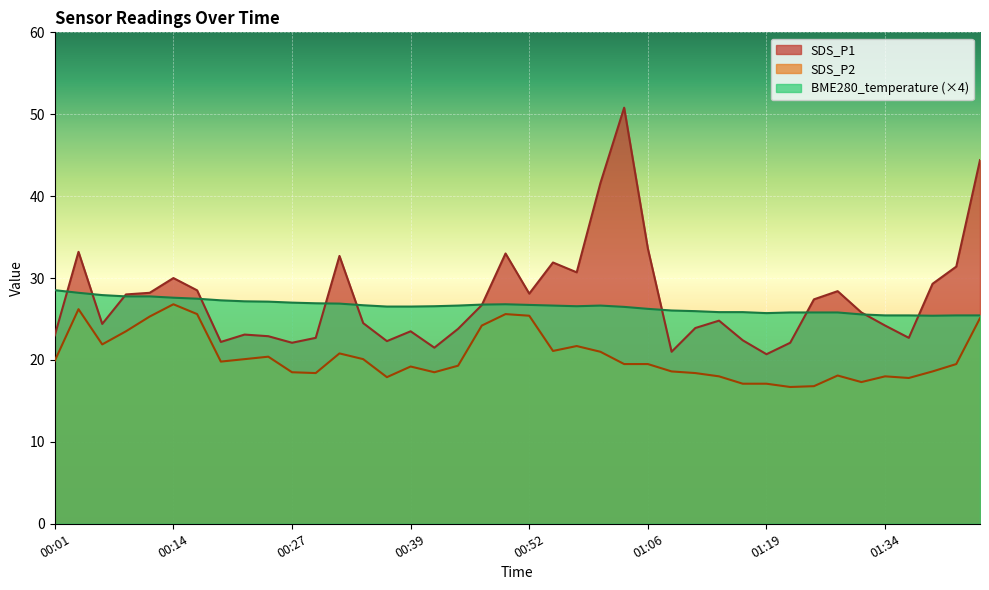

At 00:22, list the series in order from smallest to largest.

SDS_P2, SDS_P1, BME280_temperature